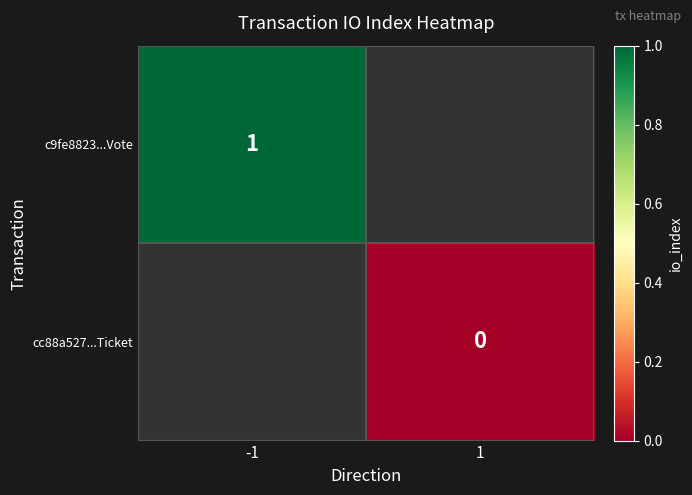

The value of c9fe8823...Vote at -1 is 1.0. True or false?

True